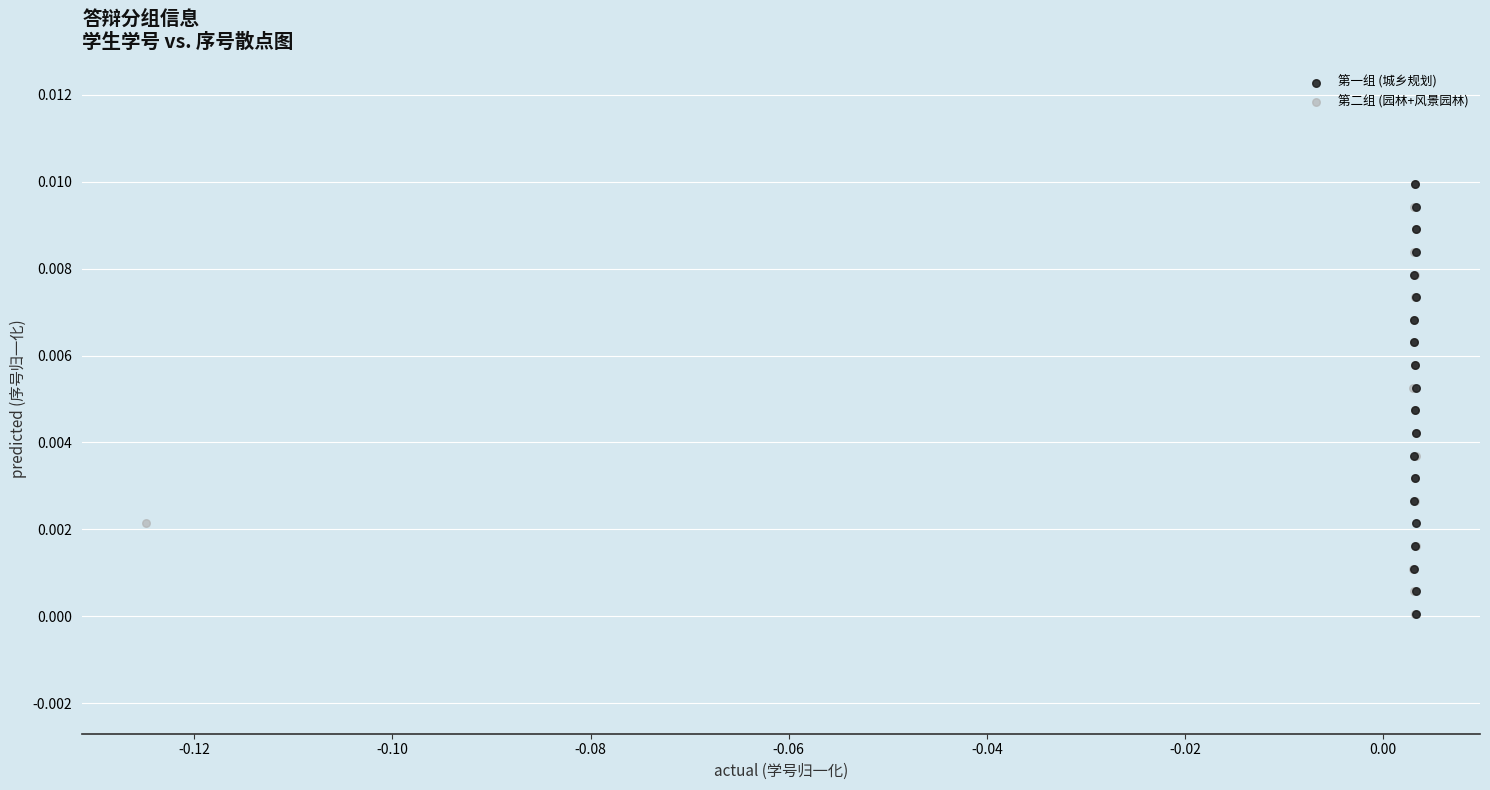

What are all the series names shown in the legend?

第一组 (城乡规划), 第二组 (园林+风景园林)